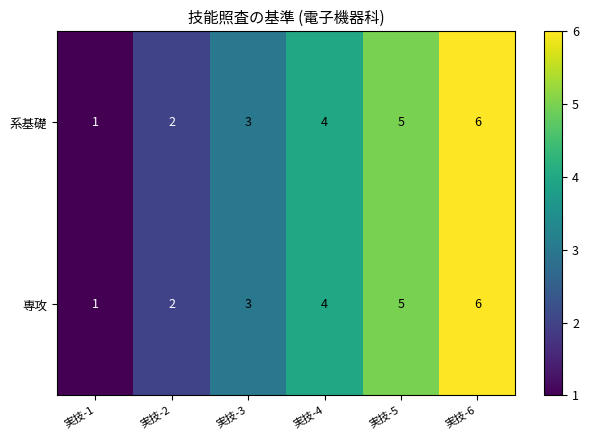

How many 系基礎 values are between 2 and 5?

4